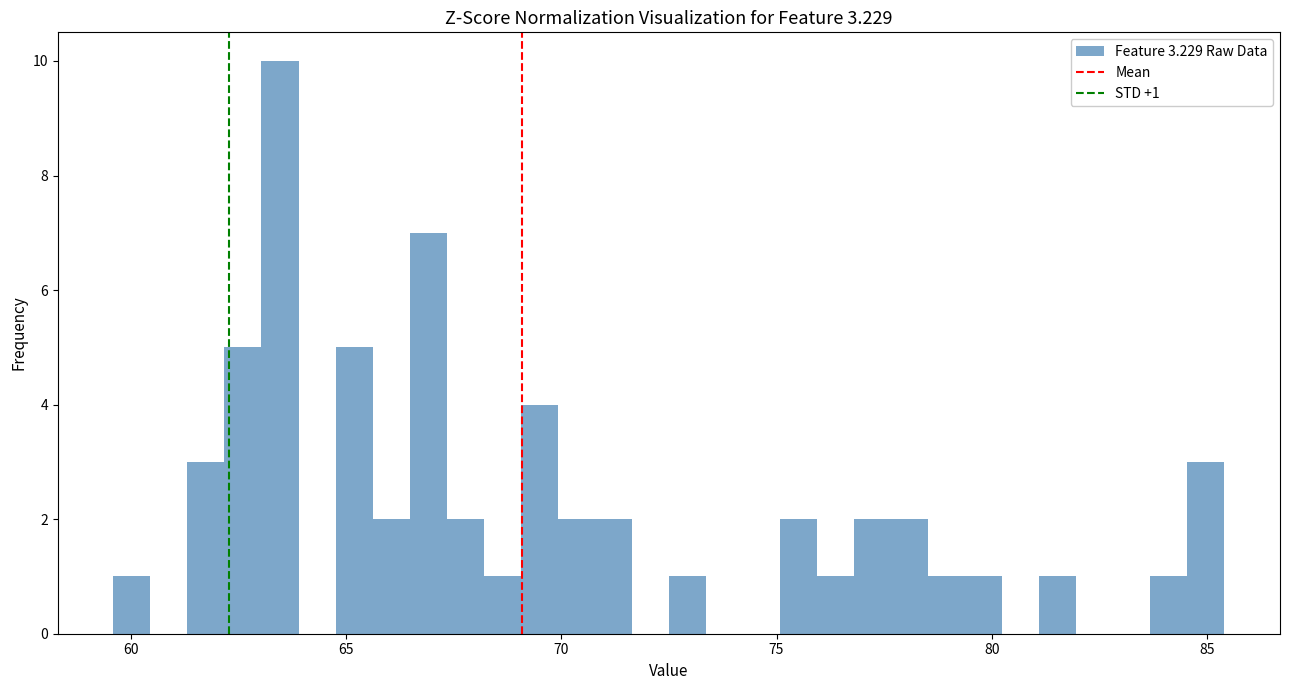

Read against the x-axis, roughly where is the centre of the tallest bar?

63.5